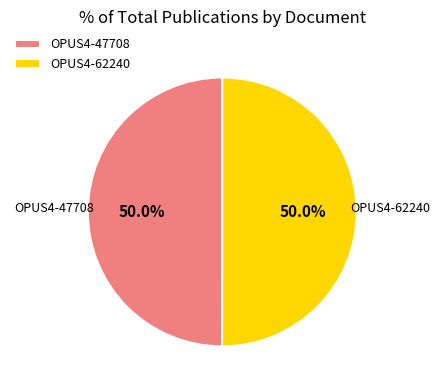

To the nearest percent, what percentage of the pie is OPUS4-47708?

50%